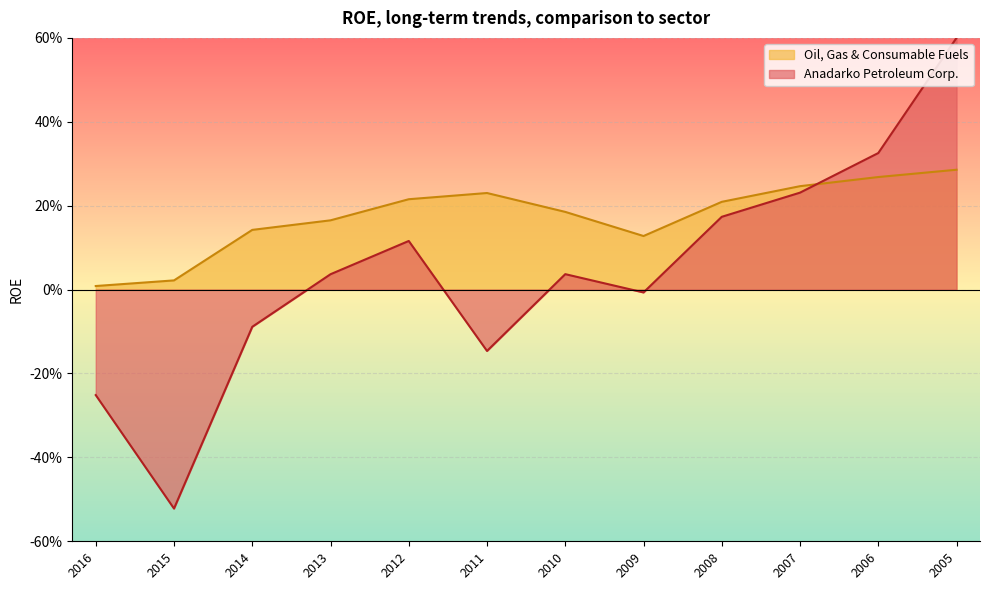

The value at 2005 is 0.3. True or false?

True